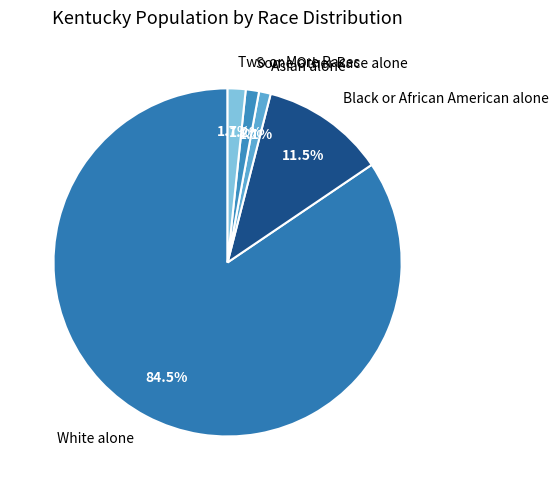

Is it true that Two or More Races is 2% of the pie?

True